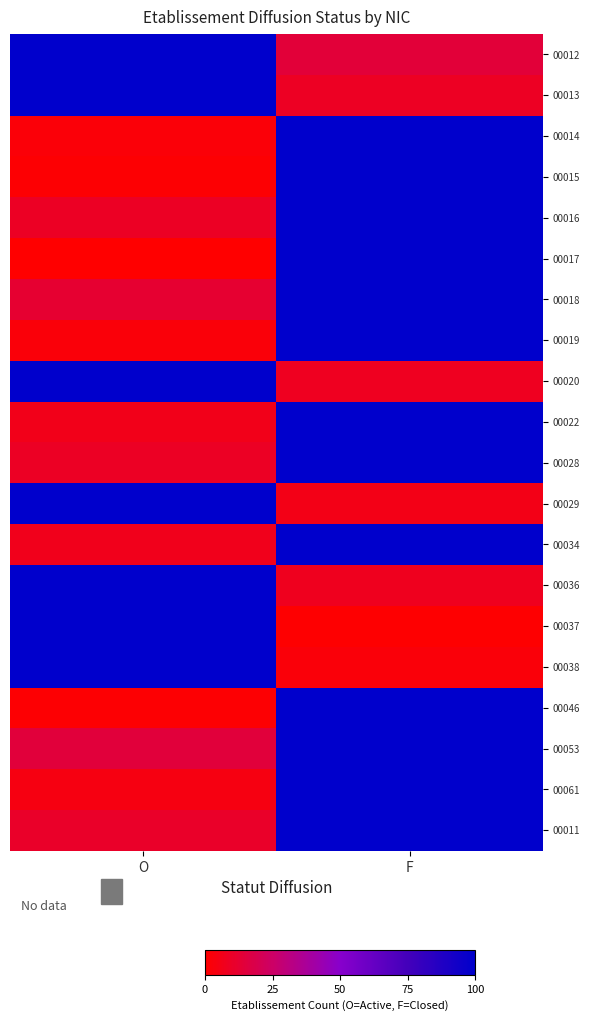

Between O and F, which is larger?

O